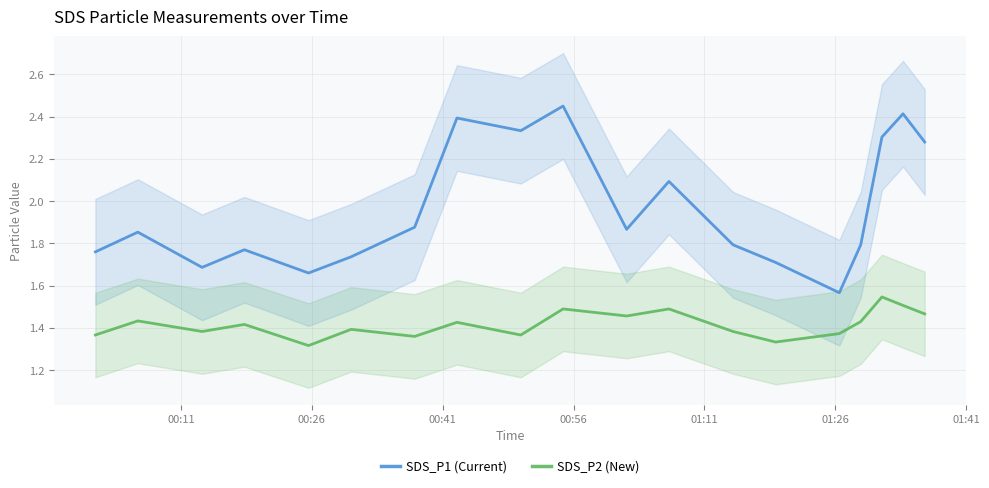

True or false: SDS_P2 (New) and SDS_P1 (Current) intersect in this chart.

False